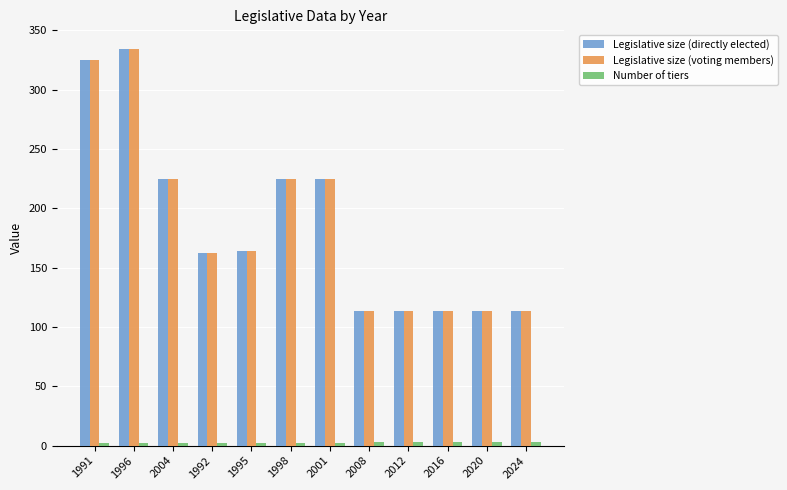

The value of Legislative size (directly elected) at 1996 is 334. True or false?

True